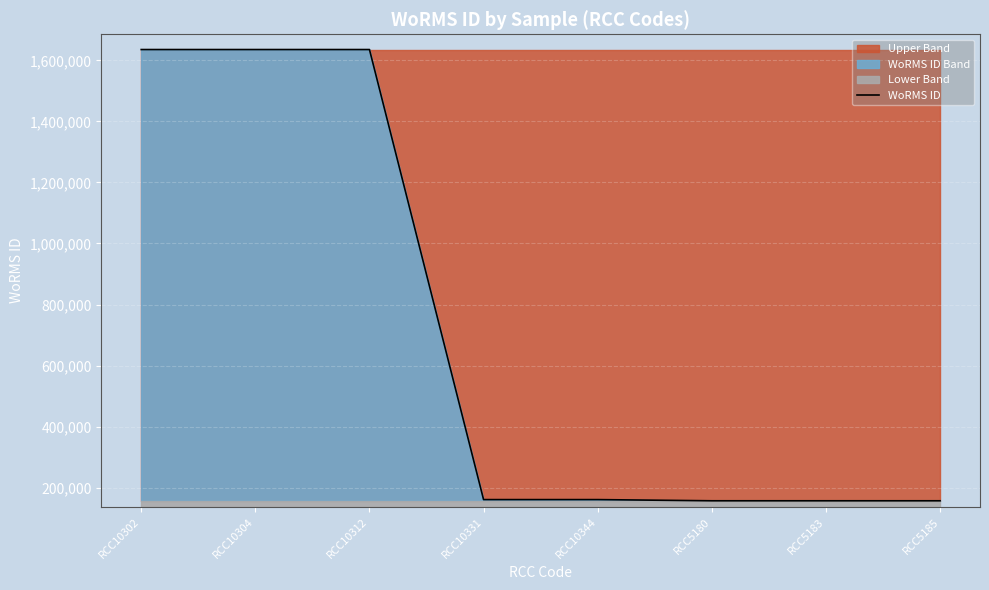

Does the chart display data point markers on the line(s)?

No